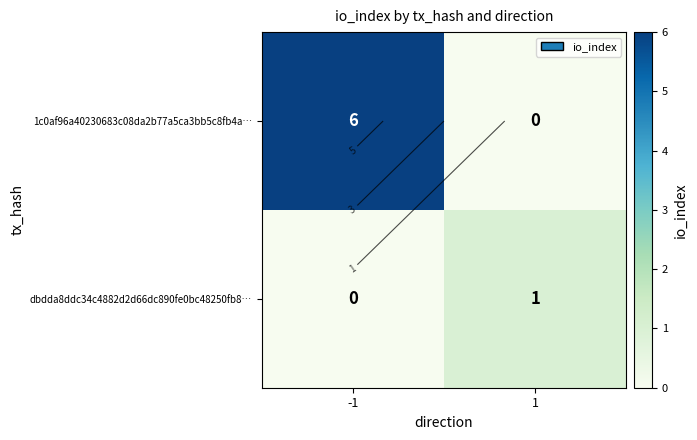

True or false: dbdda8ddc34c4882d2d66dc890fe0bc48250fb8… has a value of 0 at 1.

False